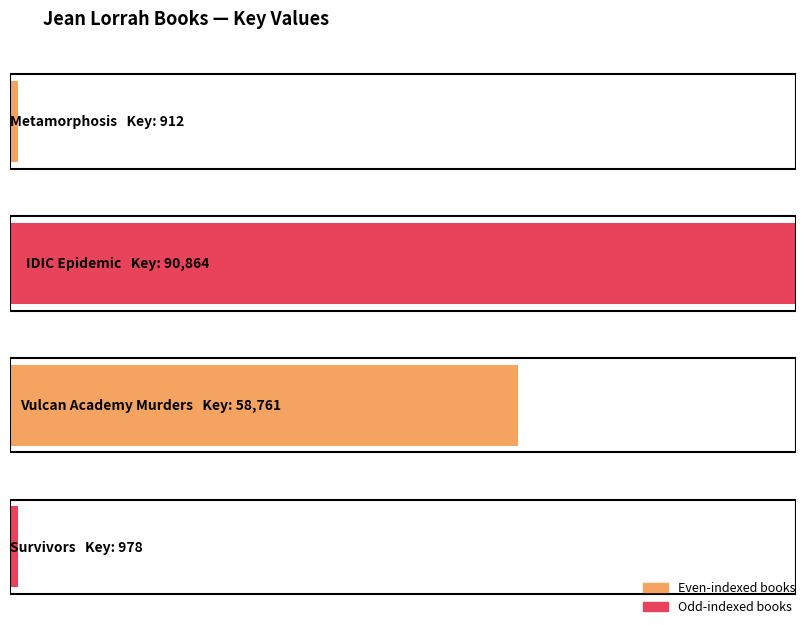

List the labels in order of value, smallest first.

1, 4, 3, 2